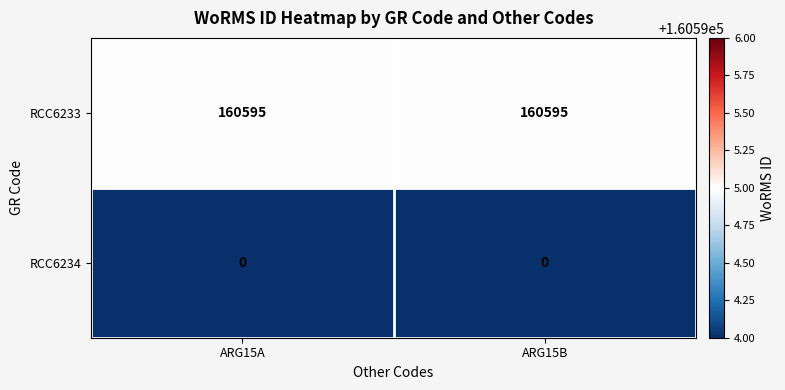

What is the lowest value of the RCC6233 series?

160595